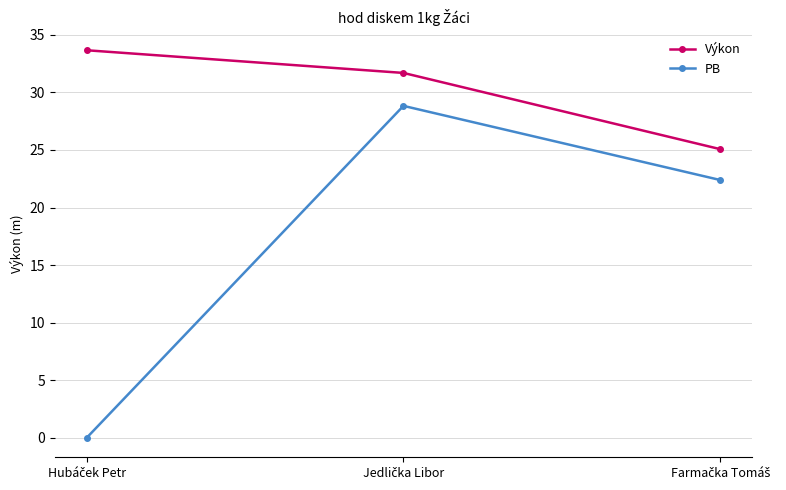

What is the difference between the second highest and minimum values in the PB series?

22.4